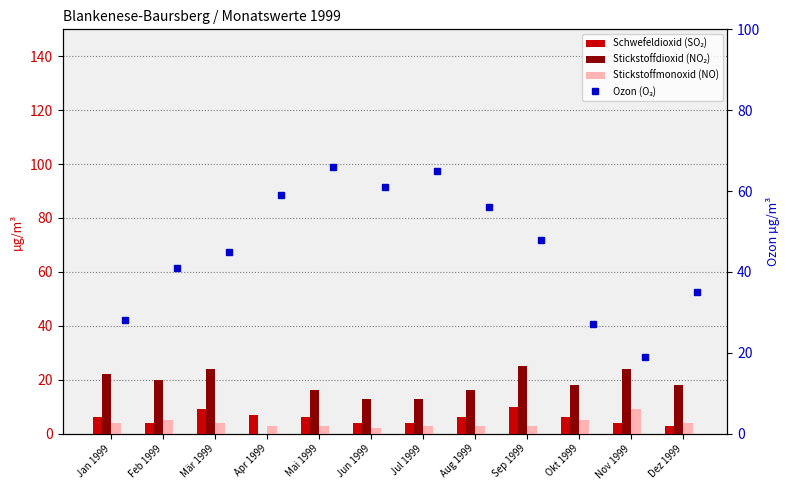

Is it true that Stickstoffdioxid (NO₂) equals 18 at Okt 1999?

True